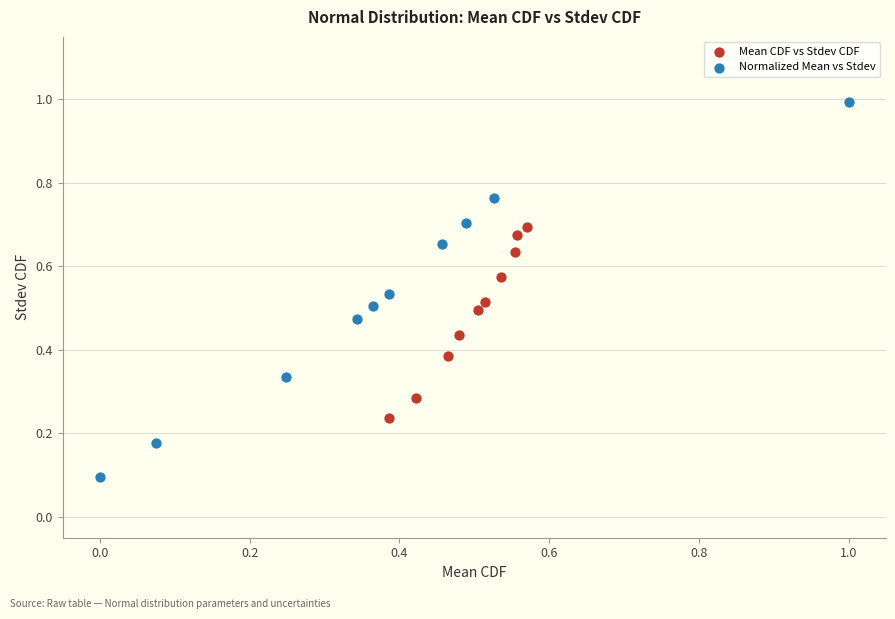

Which series contains the highest Y value?

Normalized Mean vs Stdev